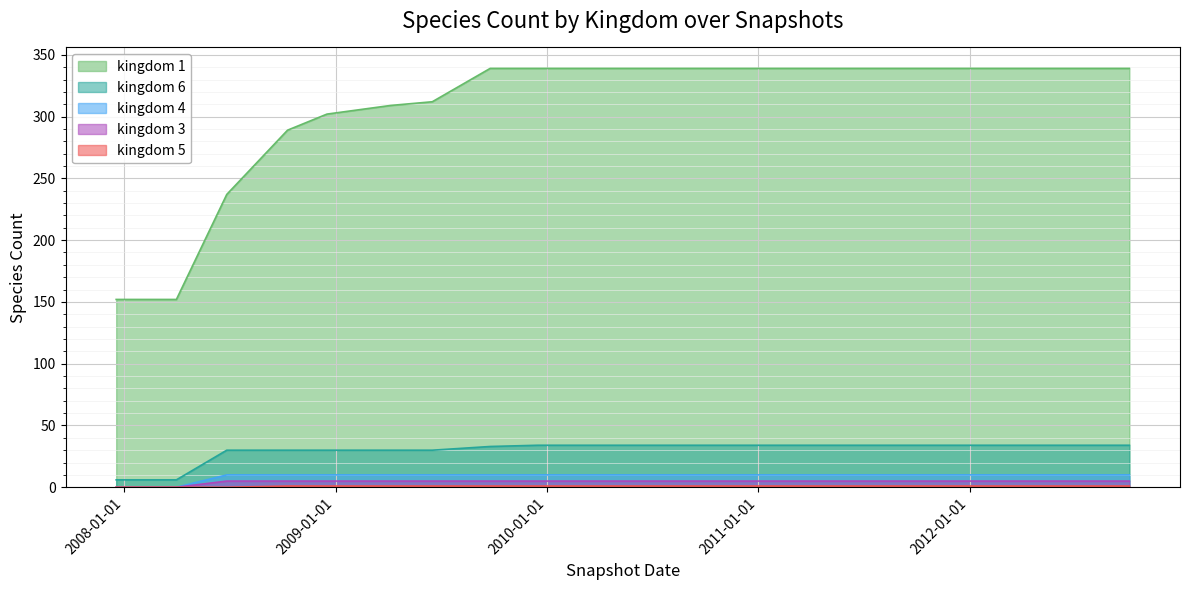

What is the greatest value displayed?

339